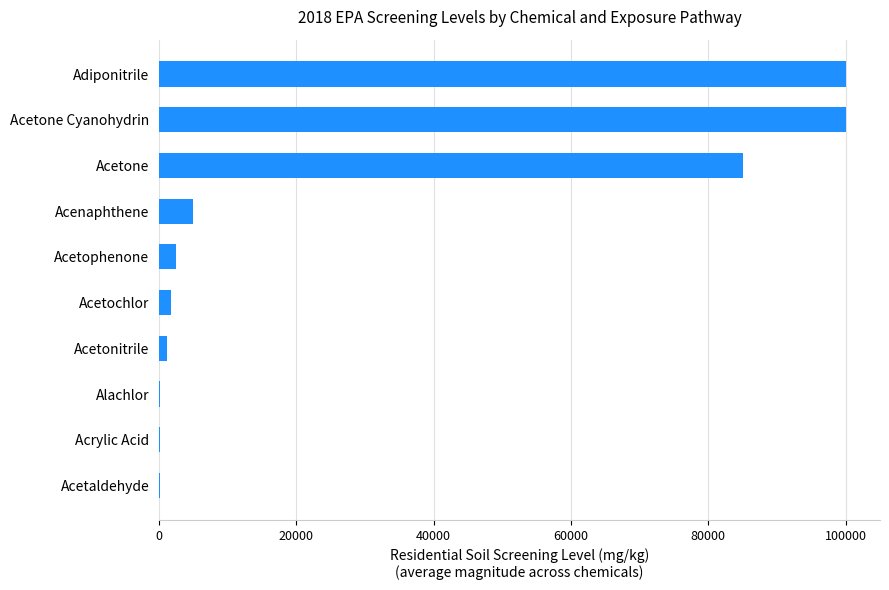

Is it true that the value at Acetone Cyanohydrin is 100000?

True